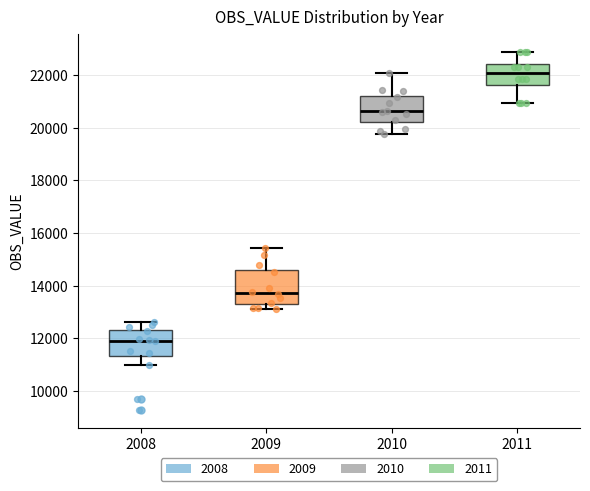

Which box has the highest median line?

2011